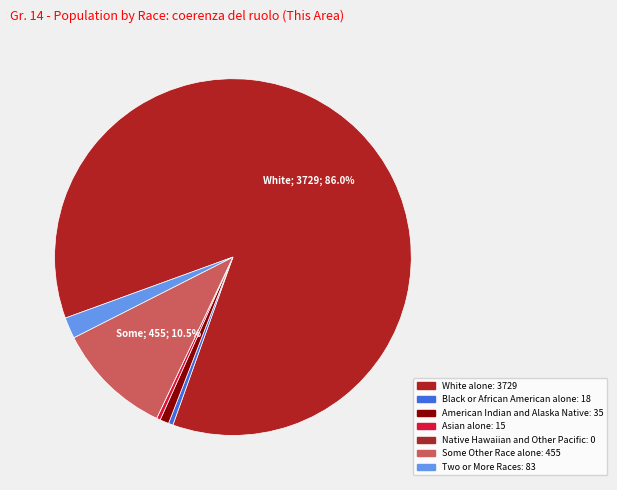

To the nearest percent, what is the difference between the Some Other Race alone and American Indian and Alaska Native slice percentages?

10%